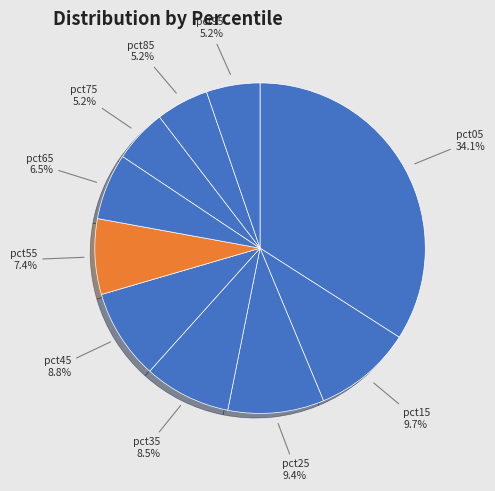

To the nearest percent, what portion does pct25 represent?

9%